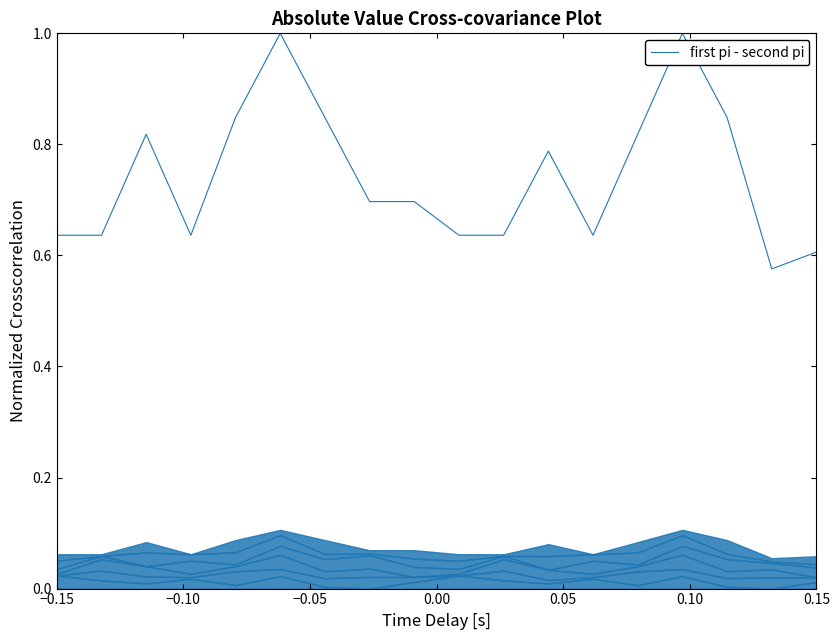

True or false: the data shows 0.3 at 13.

False